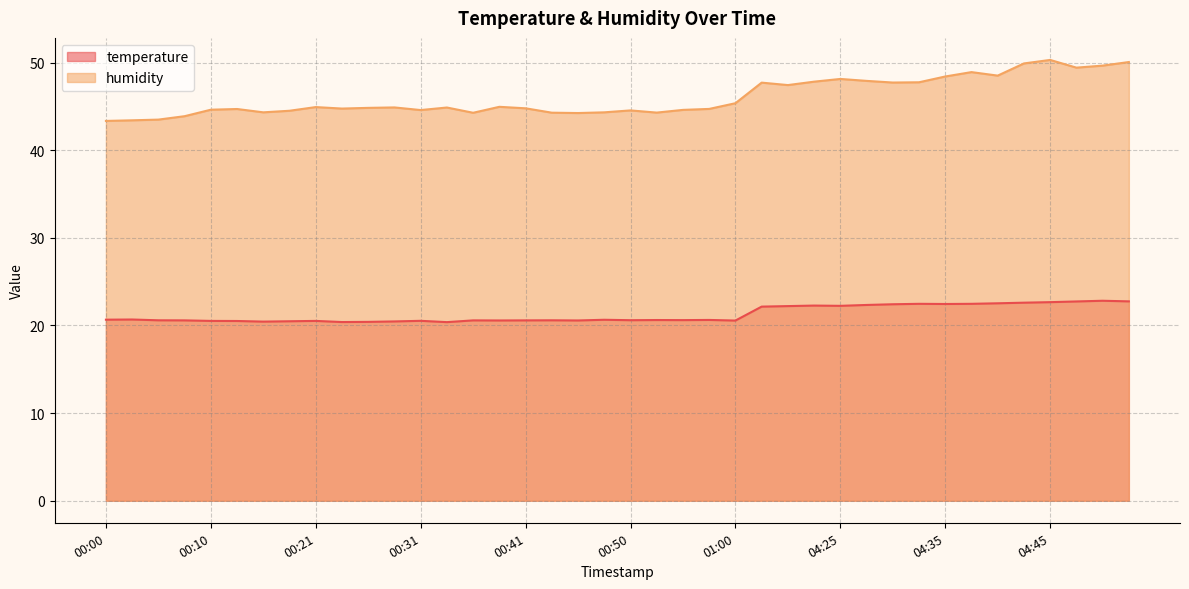

Rank the categories by temperature value from lowest to highest.

00:33, 00:23, 00:26, 00:15, 00:28, 00:18, 00:13, 00:10, 00:21, 00:31, 01:00, 00:38, 00:45, 00:08, 00:36, 00:41, 00:05, 00:43, 00:50, 00:55, 00:53, 00:58, 00:48, 00:00, 00:03, 04:18, 04:20, 04:25, 04:23, 04:28, 04:30, 04:35, 04:33, 04:38, 04:40, 04:42, 04:45, 04:47, 04:52, 04:50